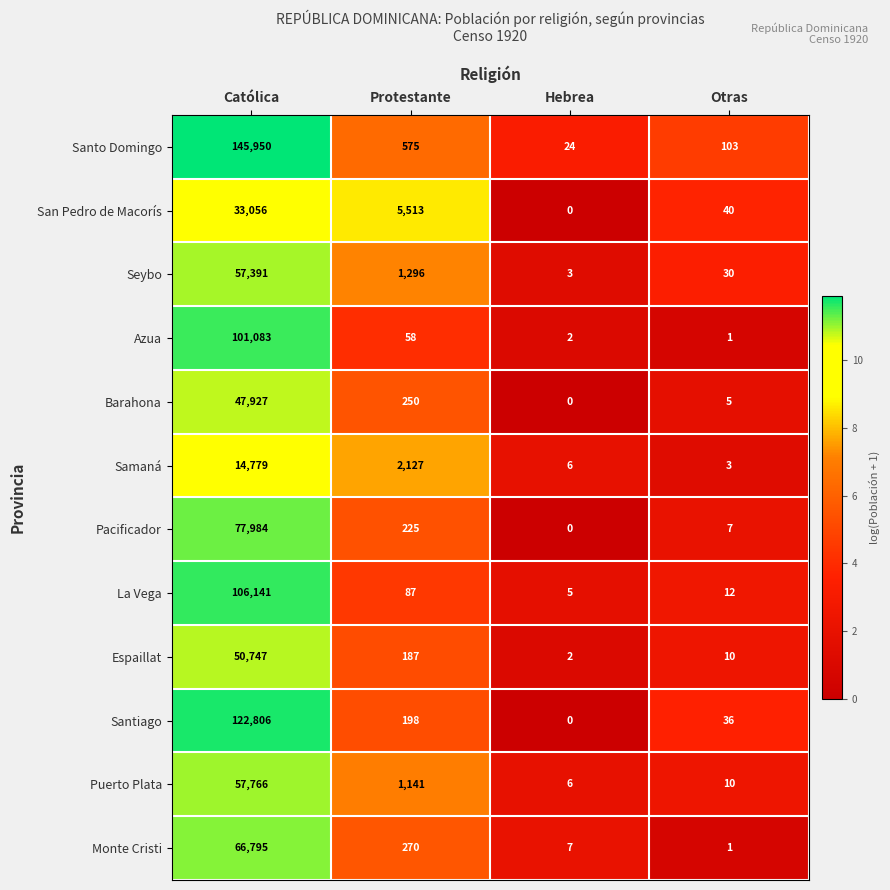

Which series has the largest total across all categories?

Santo Domingo